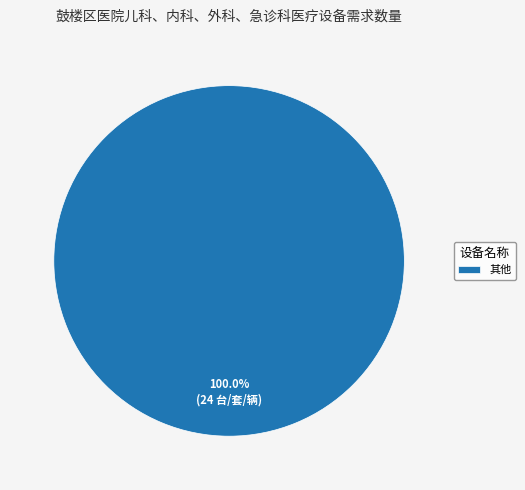

Rank the categories by value from lowest to highest.

其他